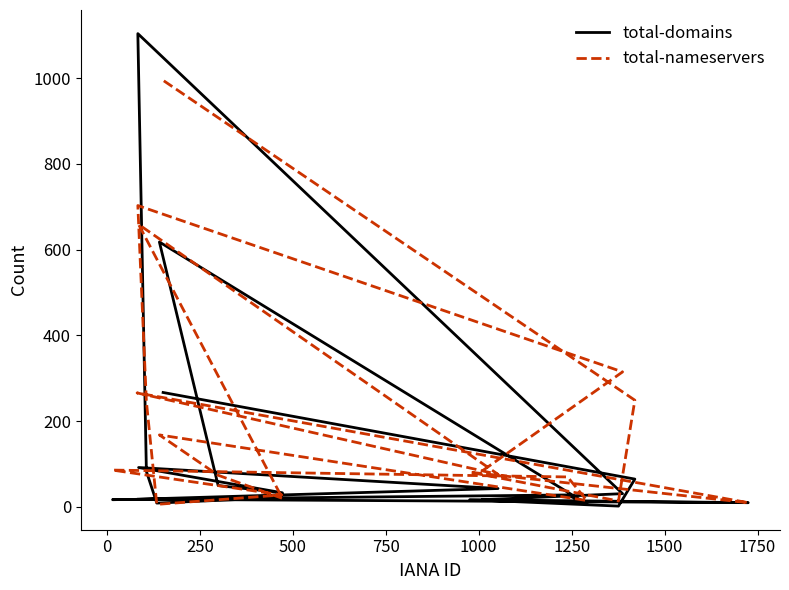

What is the sum of all total-domains values?

2533